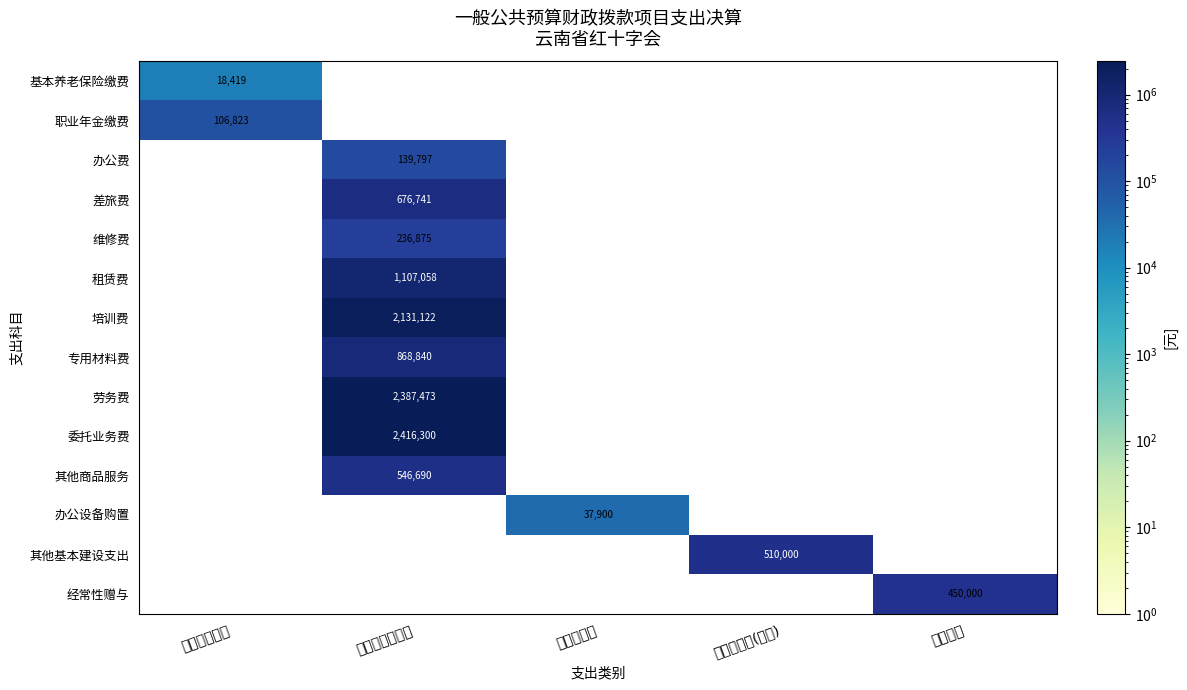

True or false: 其他商品服务 has a value of 284148 at 商品和服务支出.

False